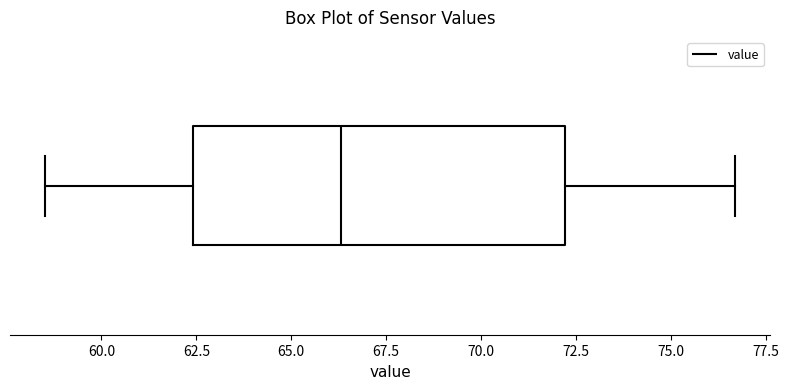

Transcribe this box plot: give where the median line is, the range the box spans, and where the two whiskers end, as read against the x-axis. The values are not printed on the chart, so give them approximately, as read against the axis.

median 66.5, box 62.5 to 72.0, whiskers 58.5 to 76.5